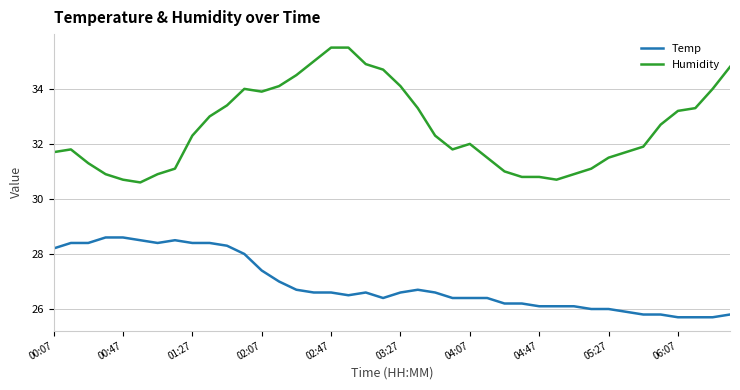

At how many categories does at least one series exceed 29?

40